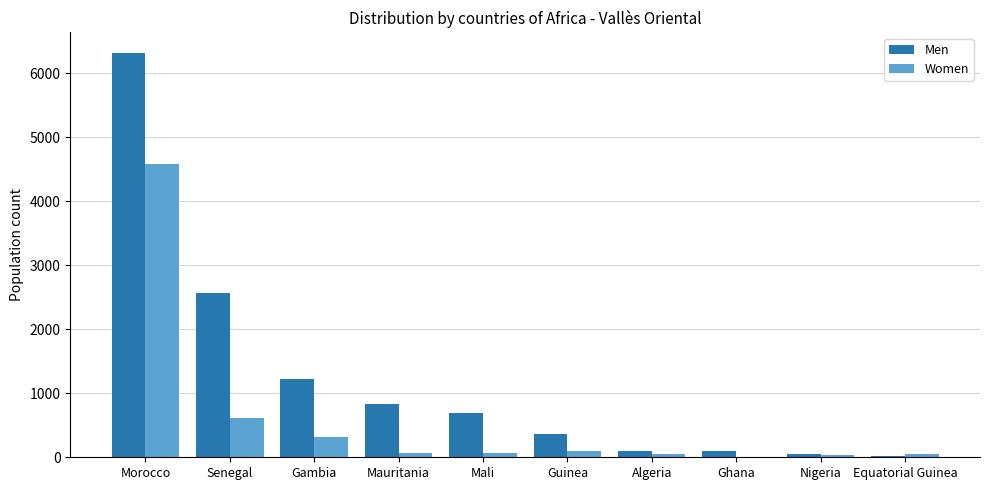

What is the sum of all Men values?

12275